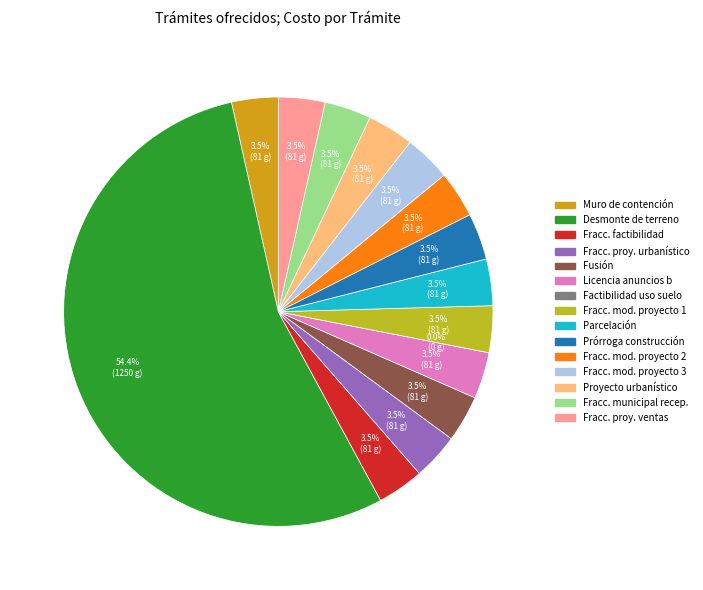

True or false: Proyecto urbanístico accounts for 1% of the total.

False